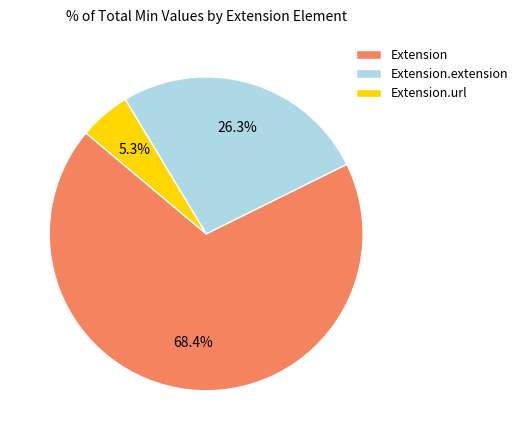

Which slice is the largest?

Extension